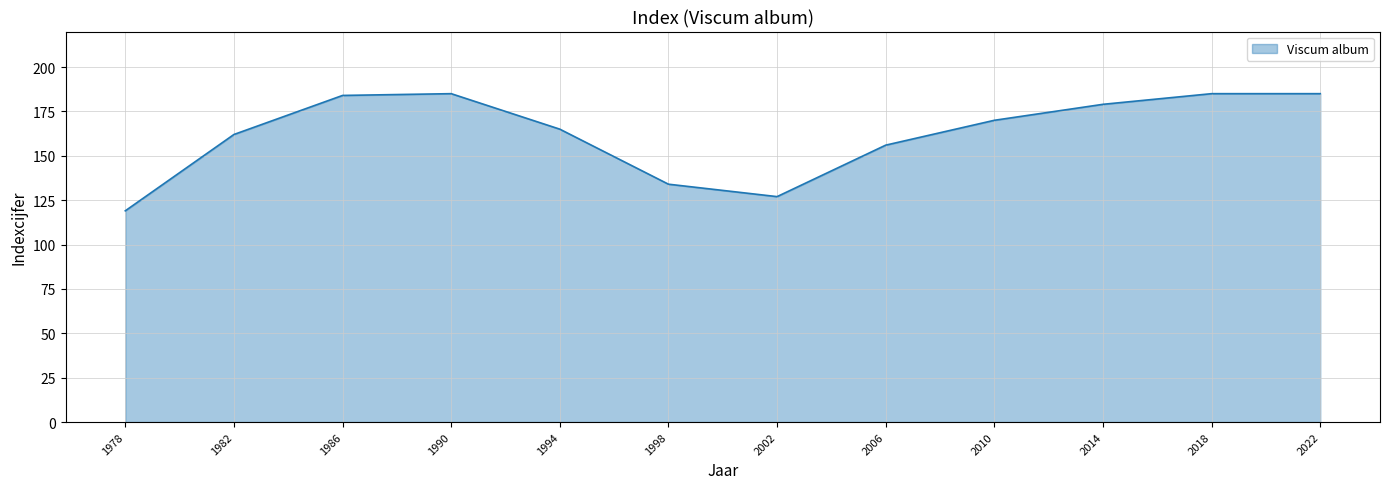

At which category does the chart reach its minimum across all series?

1978